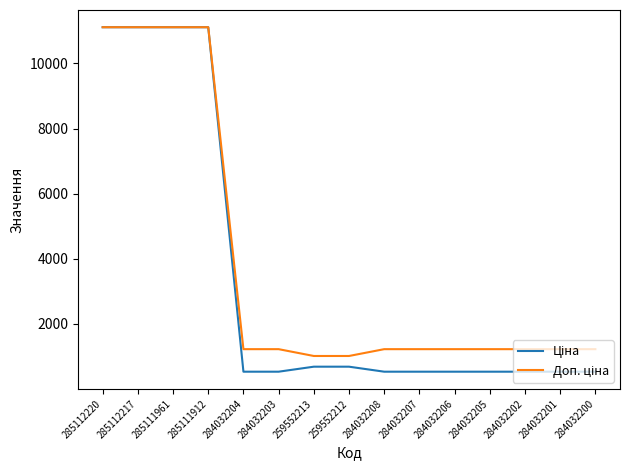

How many categories are shown in the chart?

15